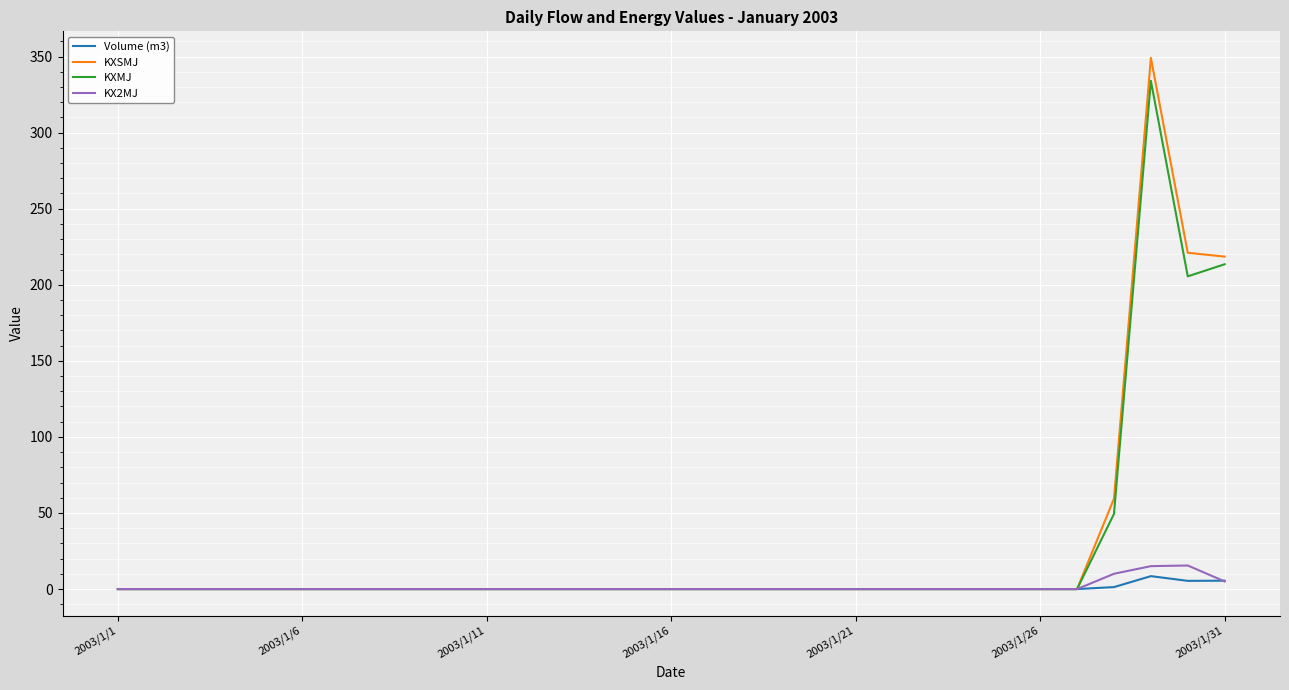

What is the maximum value shown in the chart?

349.1